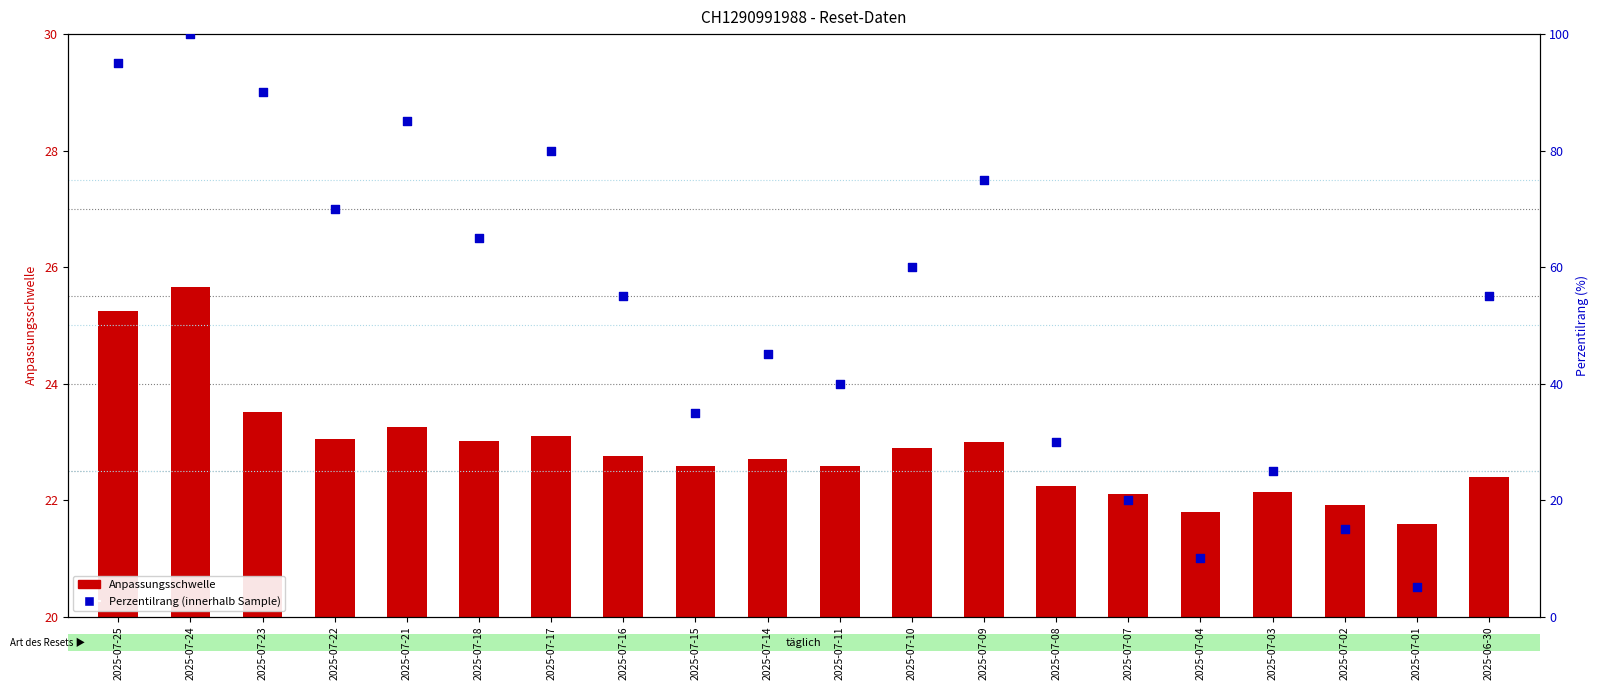

Which series has the largest total across all categories?

Perzentilrang